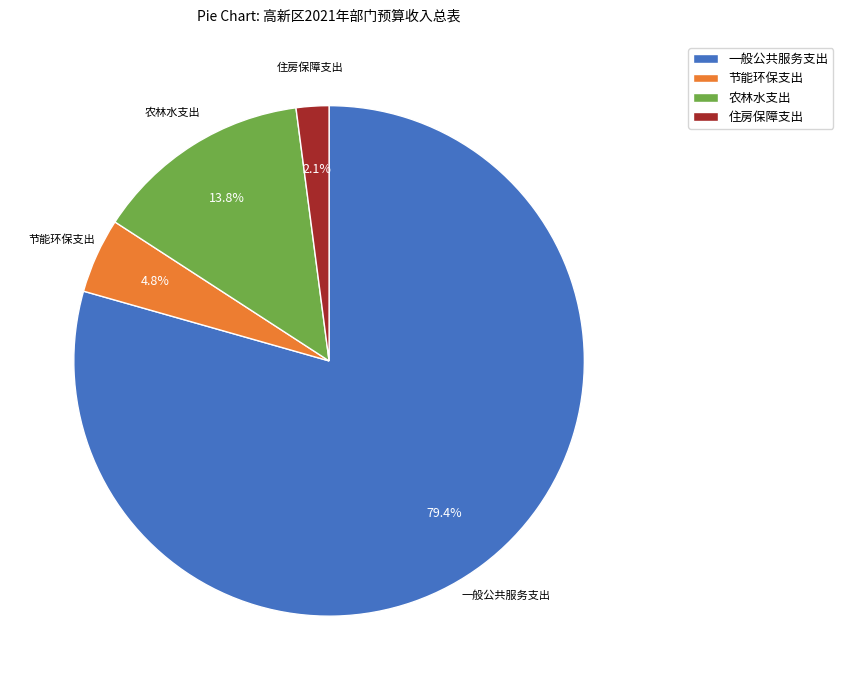

To the nearest percent, what is the difference between the largest and smallest slice percentages?

77%